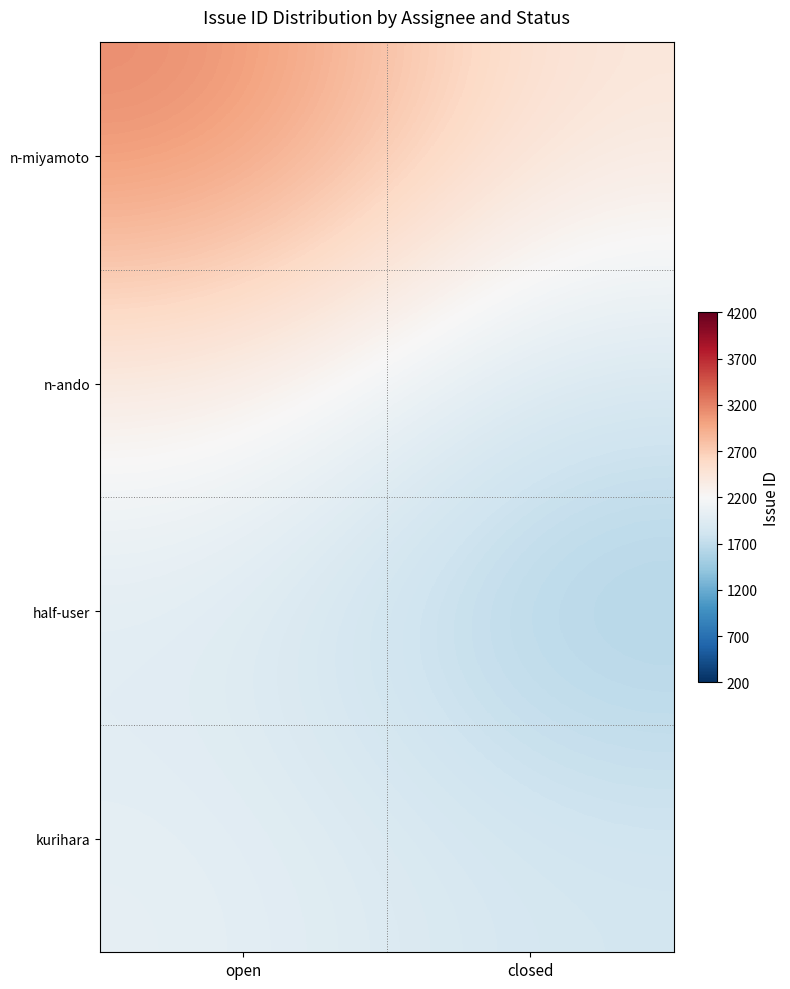

Reading left to right, list all the values displayed in this chart.

n-miyamoto: open=3179.2	closed=2417.3
n-ando: open=2347.6	closed=1833.8
half-user: open=1944.1	closed=1538.6
kurihara: open=2028.5	closed=1839.3